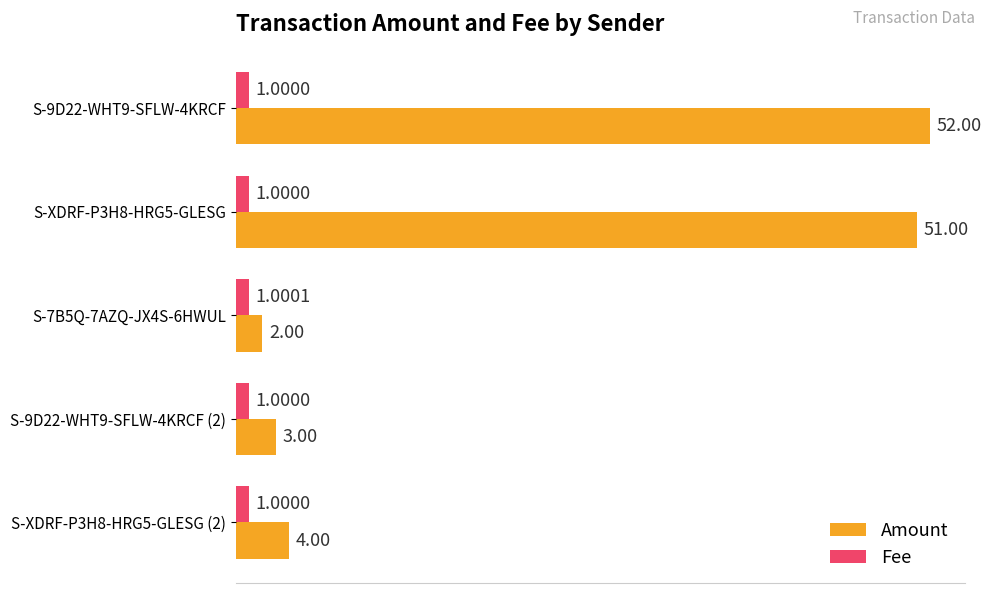

What is the maximum value for Amount?

52.0